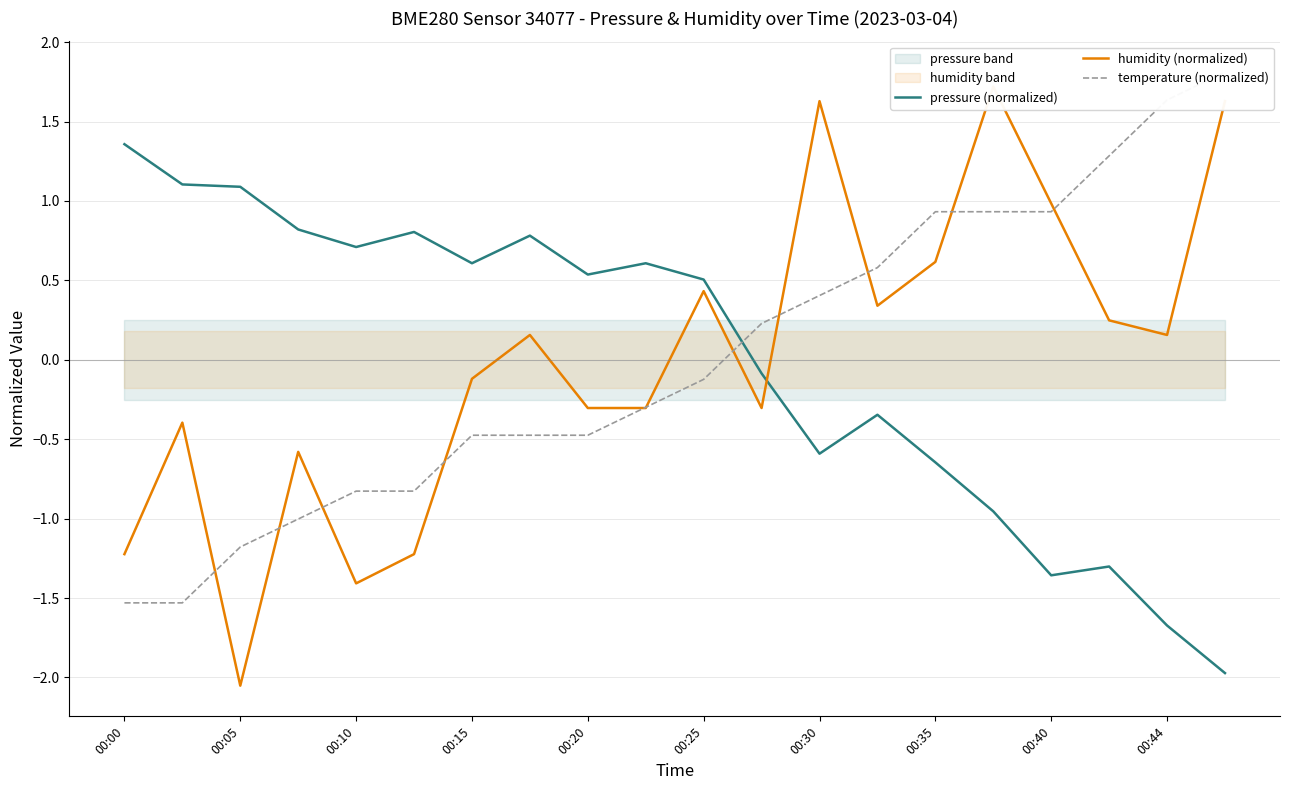

True or false: humidity (normalized) has a value of 0.1 at 17.

False